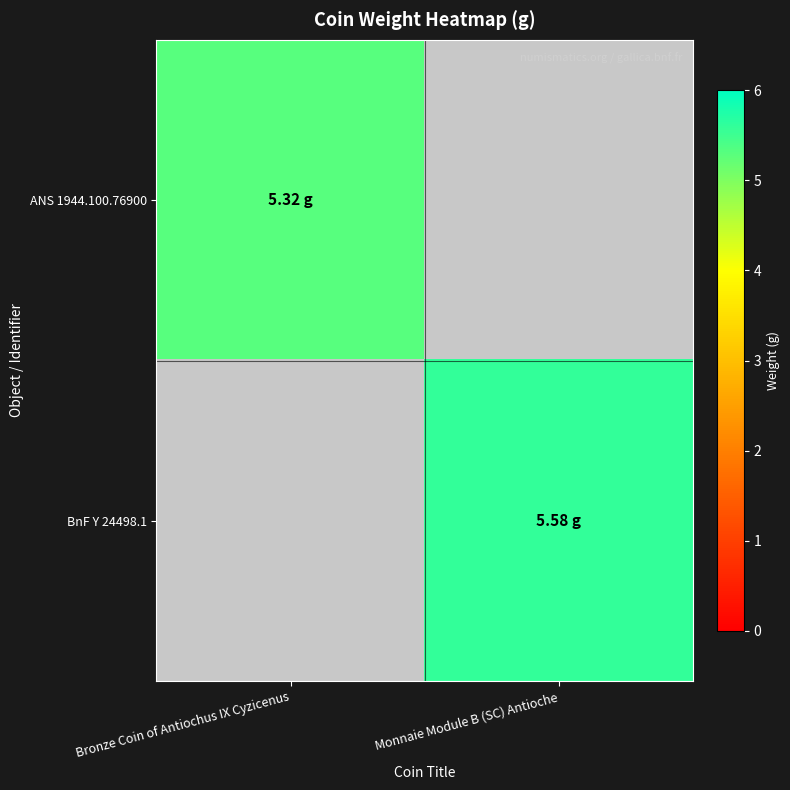

Rank the series at Monnaie Module B (SC) Antioche from lowest to highest value.

ANS 1944.100.76900, BnF Y 24498.1